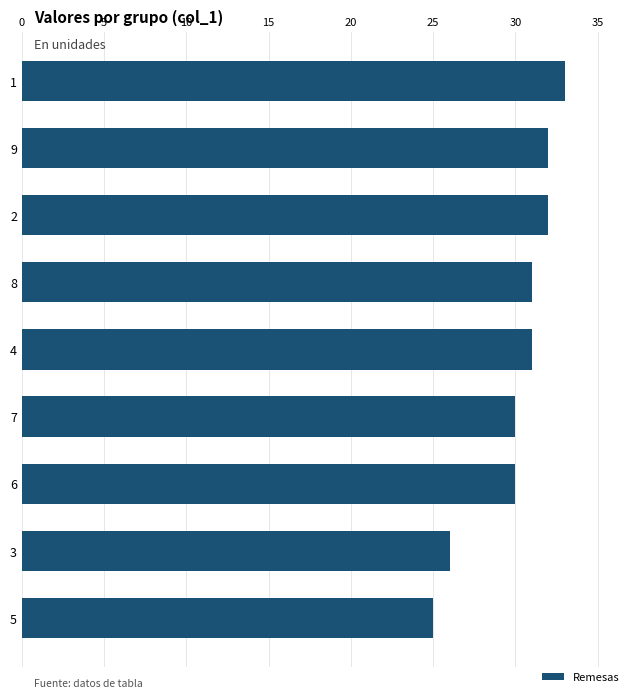

True or false: the data shows 33 at 1.

True